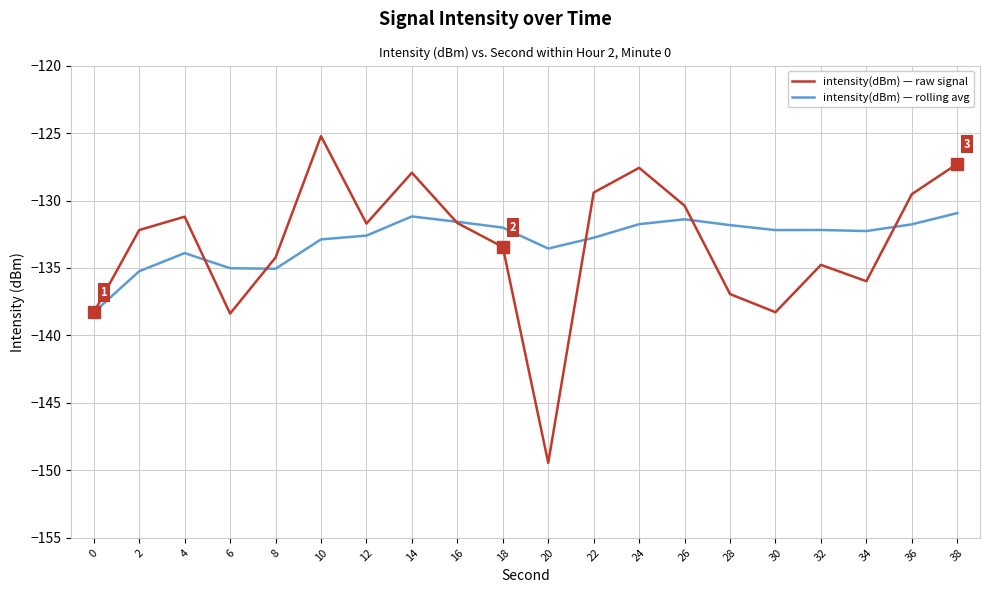

What is the lowest value of the intensity(dBm) — rolling avg series?

-138.3